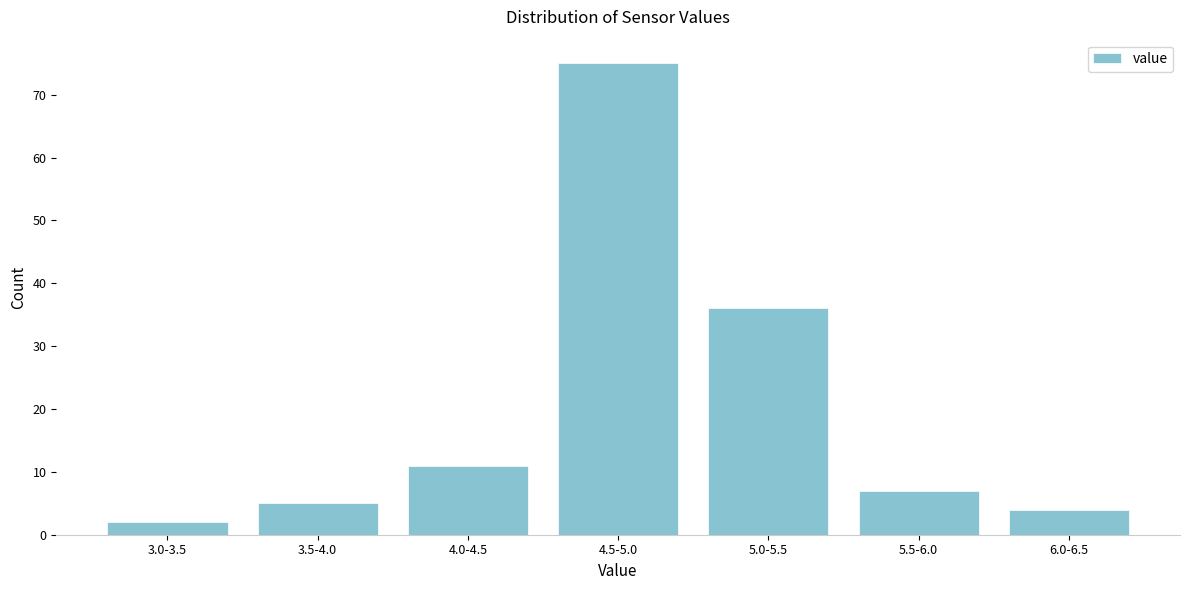

Reading left to right, list all the values displayed in this chart.

2	5	11	75	36	7	4